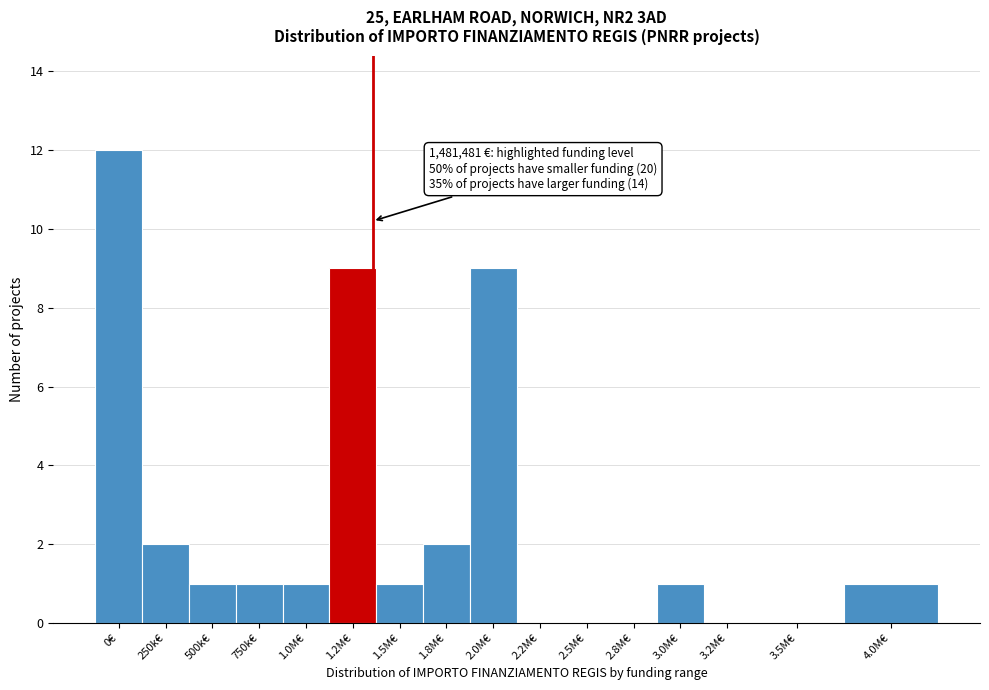

Reading left to right, list all the values displayed in this chart.

0€=12	250k€=2	500k€=1	750k€=1	1.0M€=1	1.2M€=9	1.5M€=1	1.8M€=2	2.0M€=9	2.2M€=0	2.5M€=0	2.8M€=0	3.0M€=1	3.2M€=0	3.5M€=0	4.0M€=1